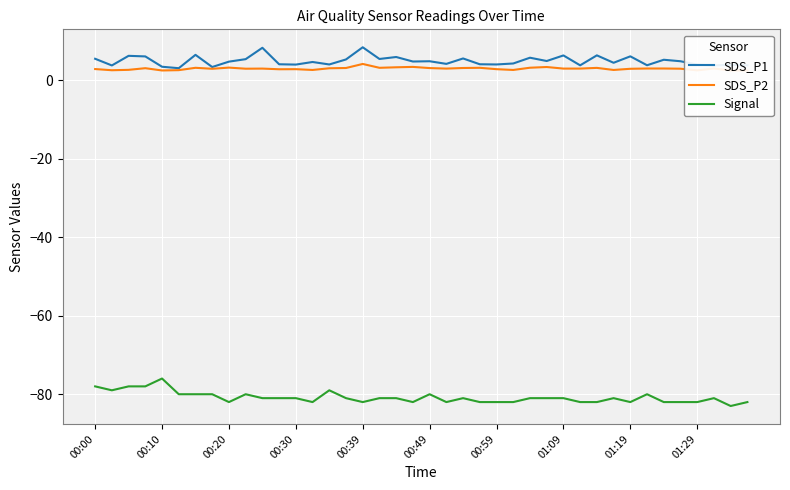

True or false: Signal and SDS_P1 intersect in this chart.

False